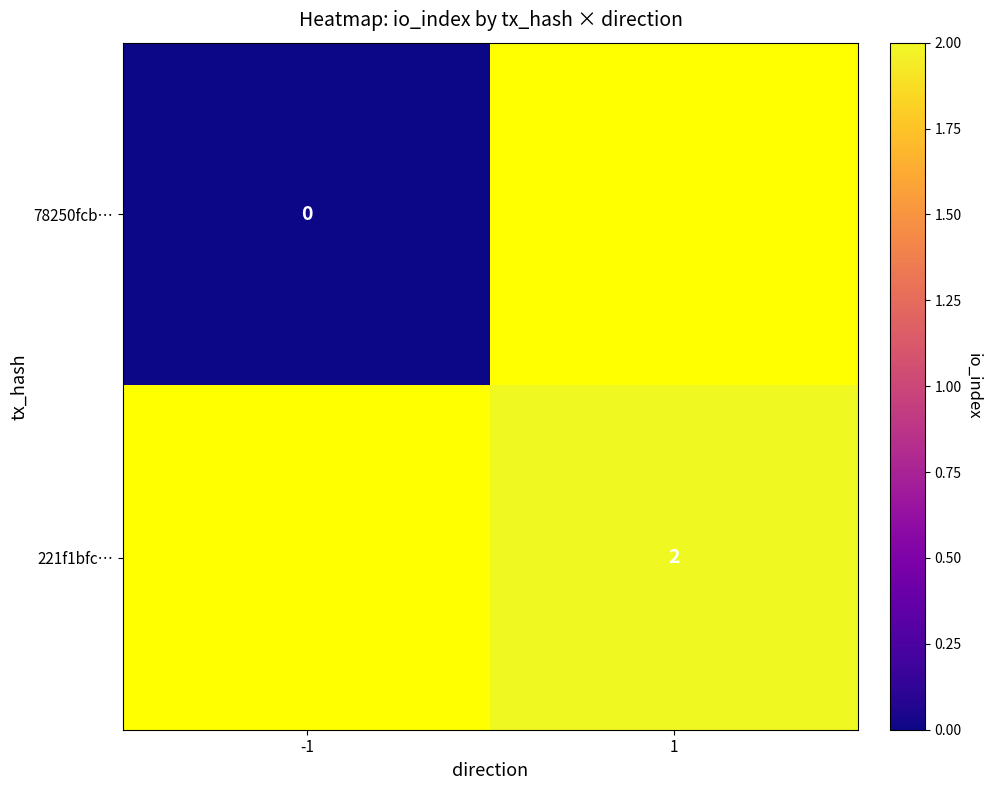

Is the value of 78250fcb… at -1 greater than the value of 221f1bfc… at 1?

No